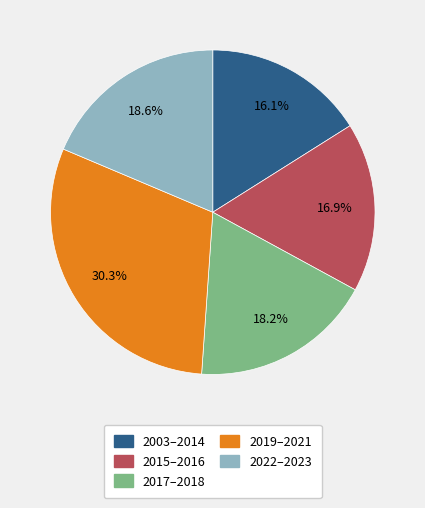

Which slice is the largest?

2019–2021